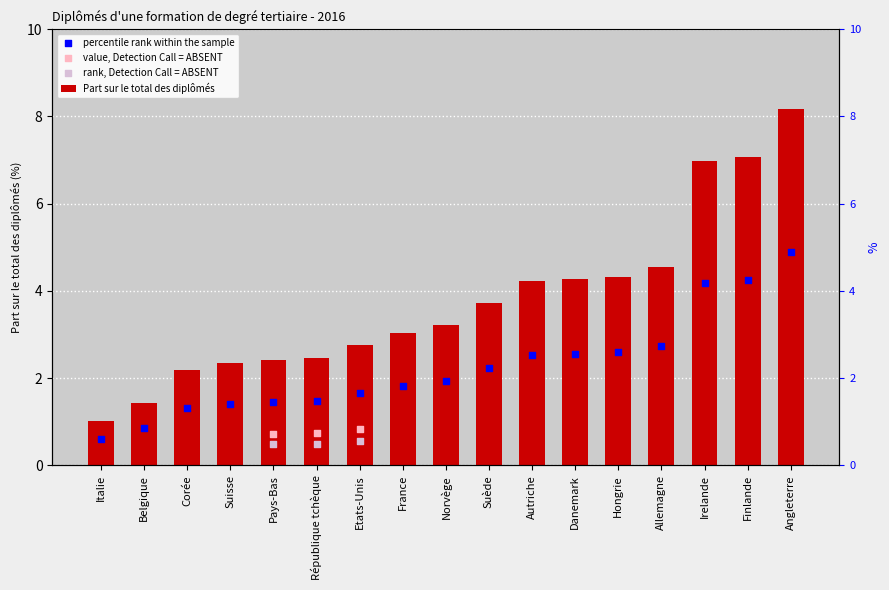

Approximately how many times larger is the value at Belgique compared to Suède?

0.4